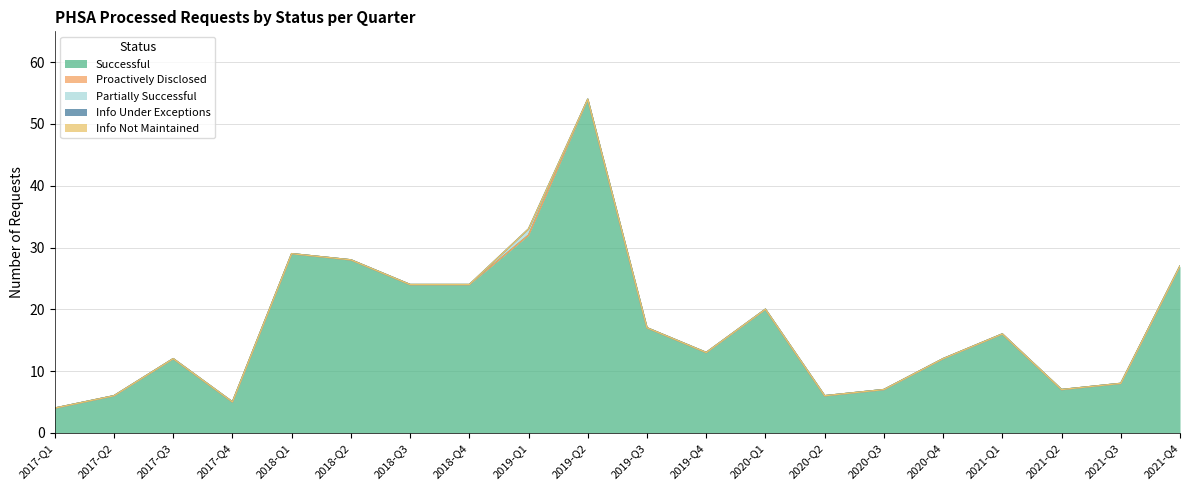

Reading left to right, transcribe all the data shown in this chart.

Successful: 2017-Q1=4	2017-Q2=6	2017-Q3=12	2017-Q4=5	2018-Q1=29	2018-Q2=28	2018-Q3=24	2018-Q4=24	2019-Q1=32	2019-Q2=54	2019-Q3=17	2019-Q4=13	2020-Q1=20	2020-Q2=6	2020-Q3=7	2020-Q4=12	2021-Q1=16	2021-Q2=7	2021-Q3=8	2021-Q4=27
Proactively Disclosed: 2017-Q1=0	2017-Q2=0	2017-Q3=0	2017-Q4=0	2018-Q1=0	2018-Q2=0	2018-Q3=0	2018-Q4=0	2019-Q1=0	2019-Q2=0	2019-Q3=0	2019-Q4=0	2020-Q1=0	2020-Q2=0	2020-Q3=0	2020-Q4=0	2021-Q1=0	2021-Q2=0	2021-Q3=0	2021-Q4=0
Partially Successful: 2017-Q1=0	2017-Q2=0	2017-Q3=0	2017-Q4=0	2018-Q1=0	2018-Q2=0	2018-Q3=0	2018-Q4=0	2019-Q1=1	2019-Q2=0	2019-Q3=0	2019-Q4=0	2020-Q1=0	2020-Q2=0	2020-Q3=0	2020-Q4=0	2021-Q1=0	2021-Q2=0	2021-Q3=0	2021-Q4=0
Info Under Exceptions: 2017-Q1=0	2017-Q2=0	2017-Q3=0	2017-Q4=0	2018-Q1=0	2018-Q2=0	2018-Q3=0	2018-Q4=0	2019-Q1=0	2019-Q2=0	2019-Q3=0	2019-Q4=0	2020-Q1=0	2020-Q2=0	2020-Q3=0	2020-Q4=0	2021-Q1=0	2021-Q2=0	2021-Q3=0	2021-Q4=0
Info Not Maintained: 2017-Q1=0	2017-Q2=0	2017-Q3=0	2017-Q4=0	2018-Q1=0	2018-Q2=0	2018-Q3=0	2018-Q4=0	2019-Q1=0	2019-Q2=0	2019-Q3=0	2019-Q4=0	2020-Q1=0	2020-Q2=0	2020-Q3=0	2020-Q4=0	2021-Q1=0	2021-Q2=0	2021-Q3=0	2021-Q4=0